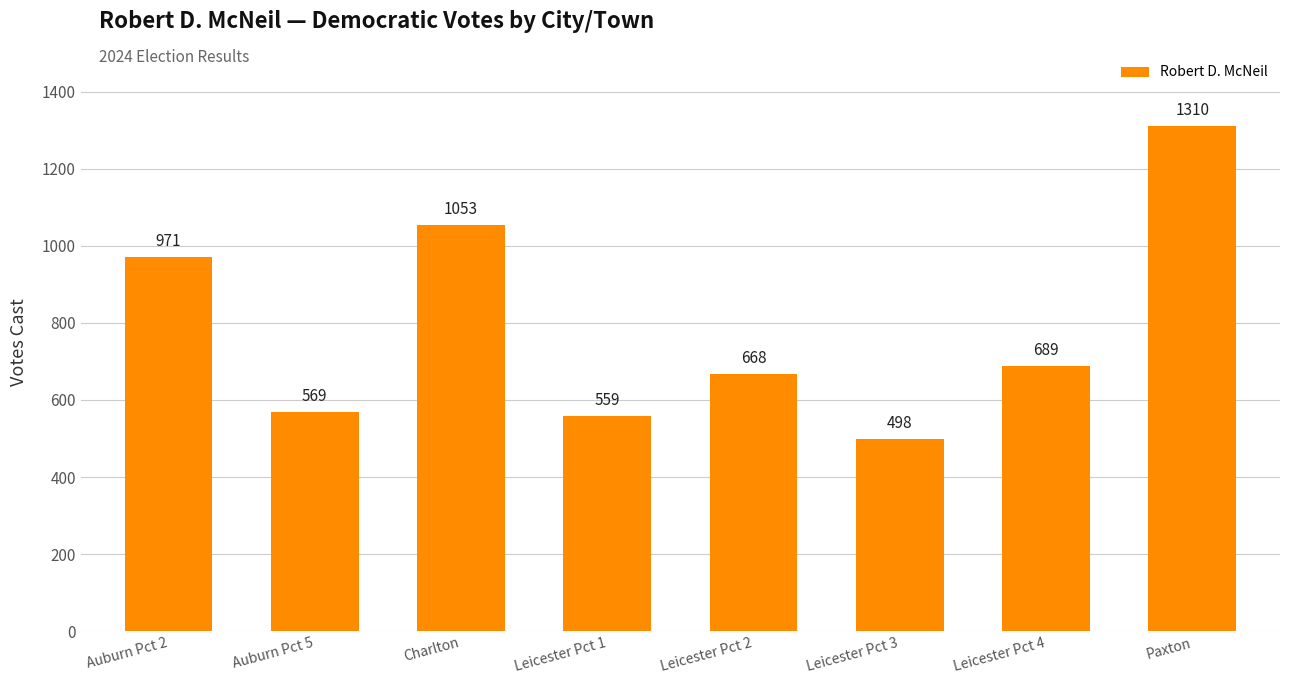

Reading left to right, list all the values displayed in this chart.

Auburn Pct 2=971	Auburn Pct 5=569	Charlton=1053	Leicester Pct 1=559	Leicester Pct 2=668	Leicester Pct 3=498	Leicester Pct 4=689	Paxton=1310